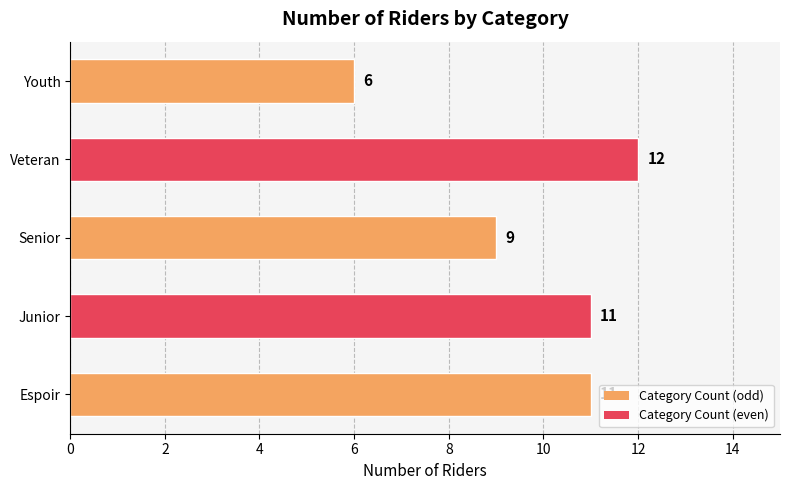

How many values are between 9 and 11?

3